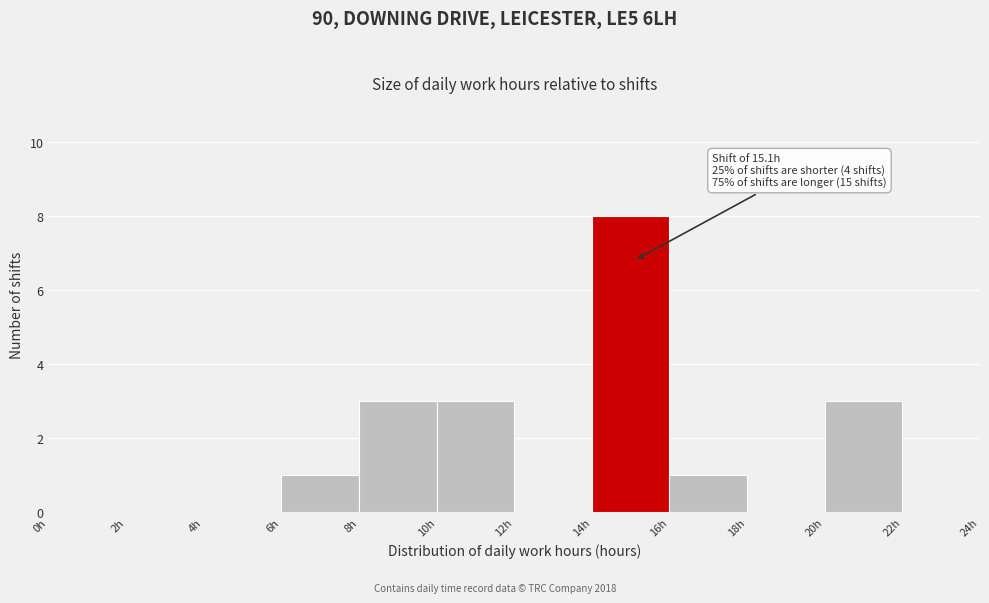

Which range on the x-axis has the tallest bar?

14 to 16